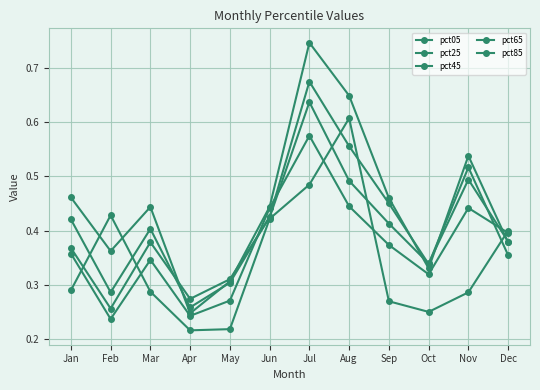

Count the number of data series in this chart.

5